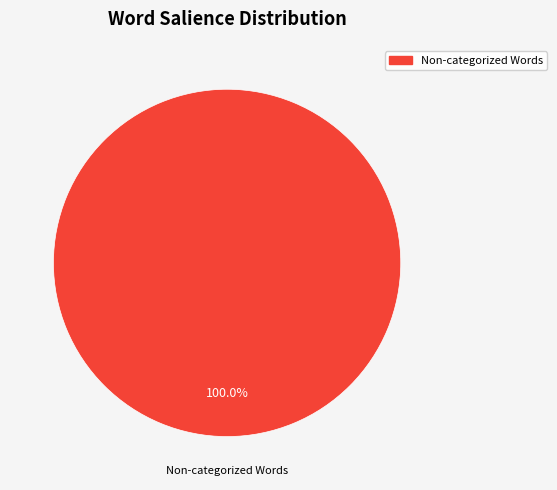

Is there a majority slice in this chart?

Yes